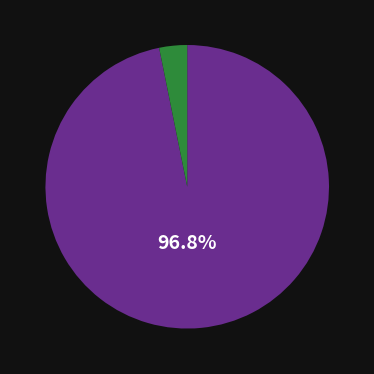

Is there any slice that represents more than half of the pie?

Yes